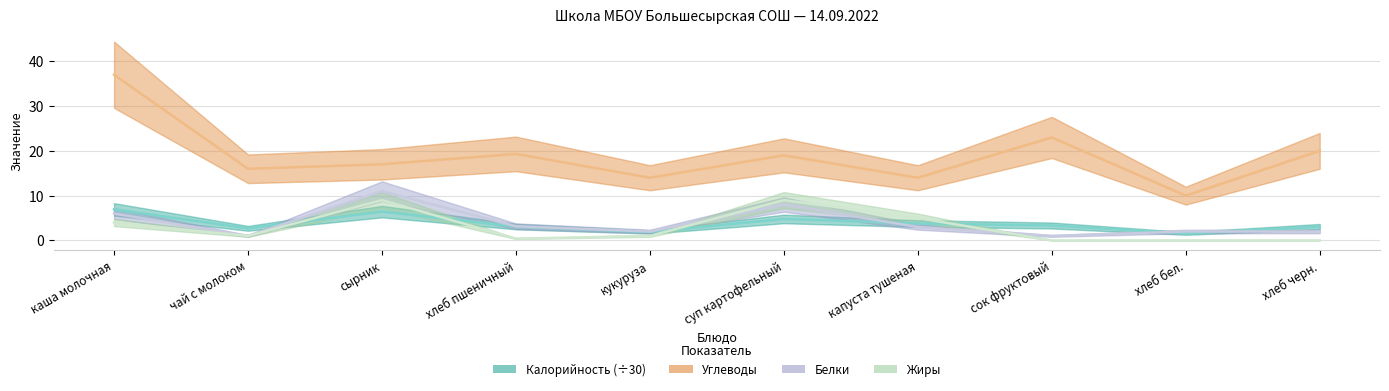

Which series has the widest spread of values?

Углеводы